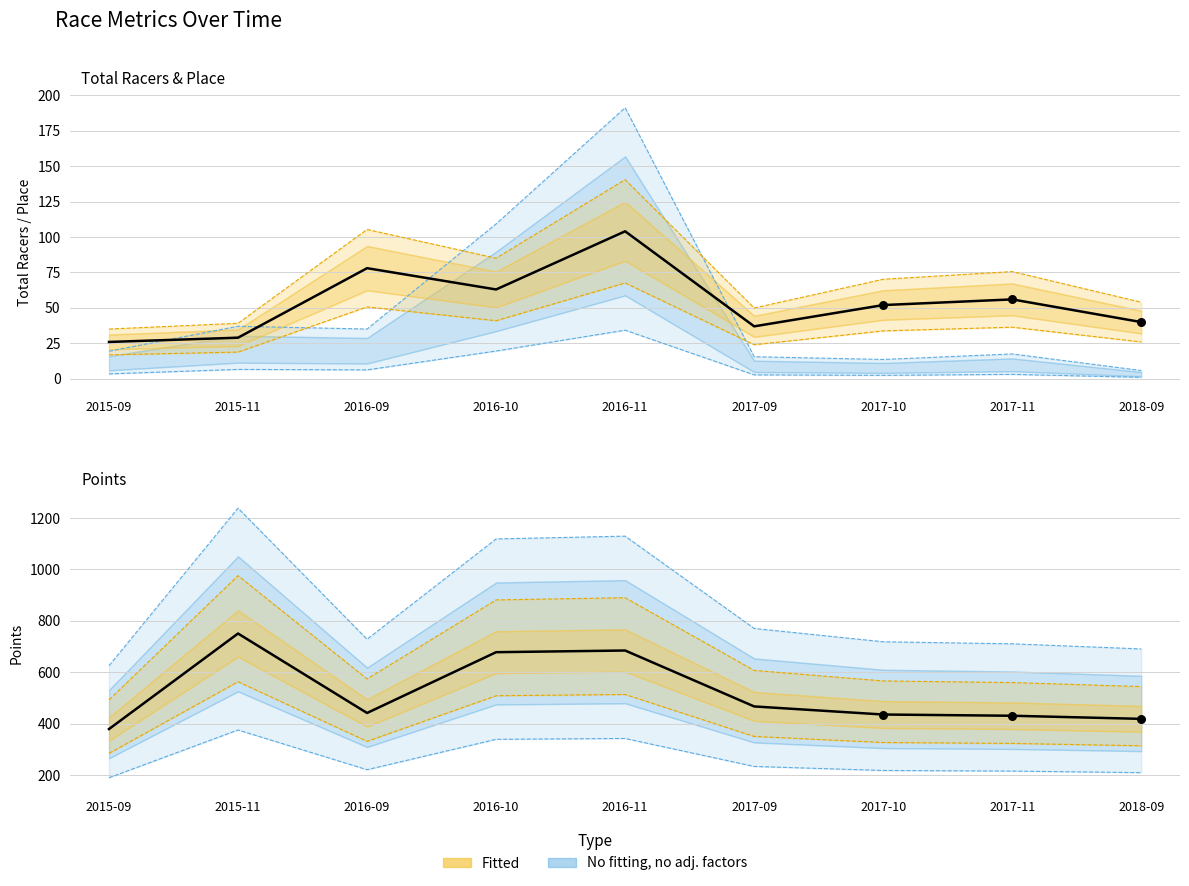

What is the total value across all series at 2016-10?

741.1